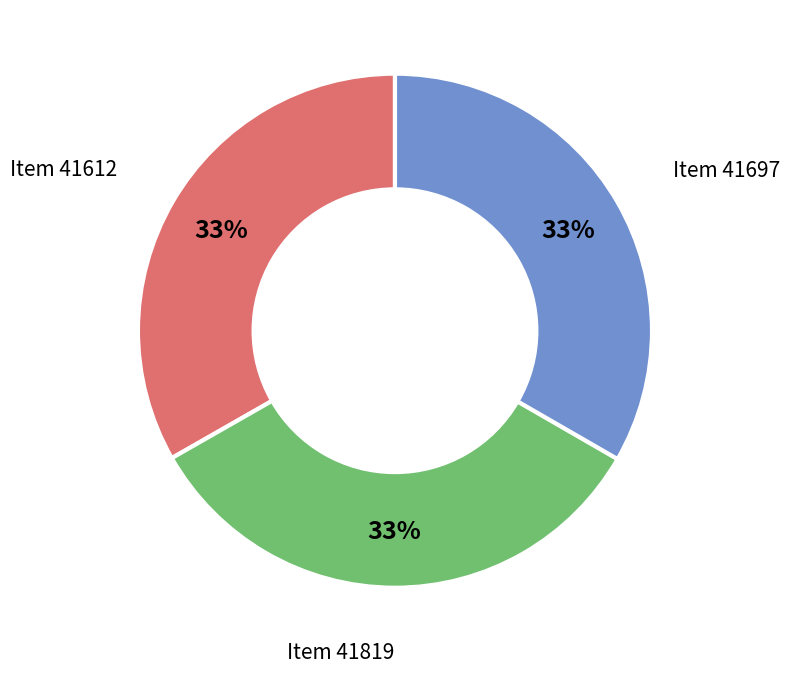

Is there a majority slice in this chart?

No